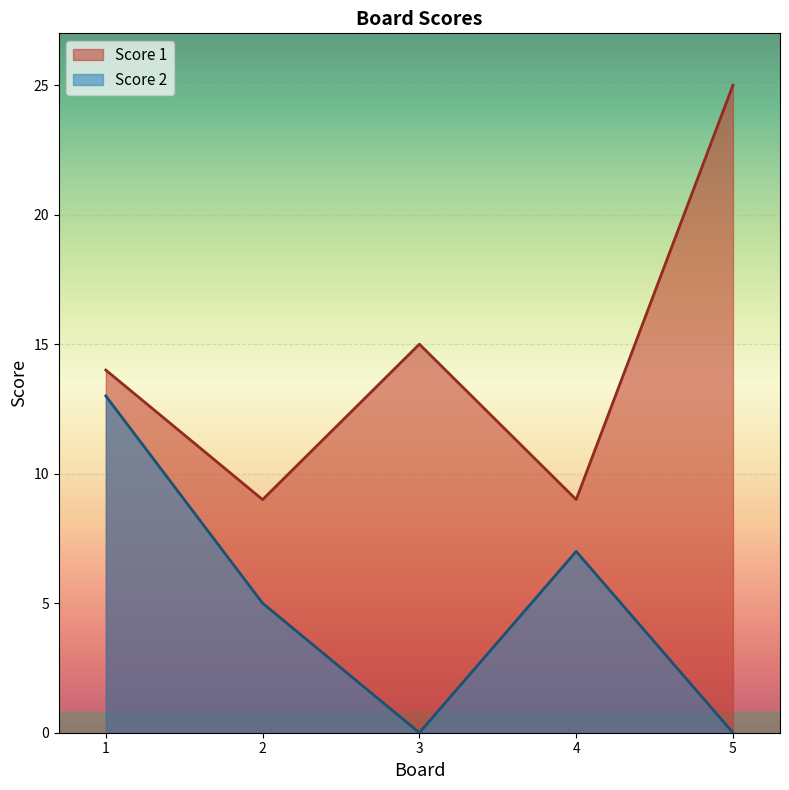

At which category does Score 1 reach its first local peak?

3